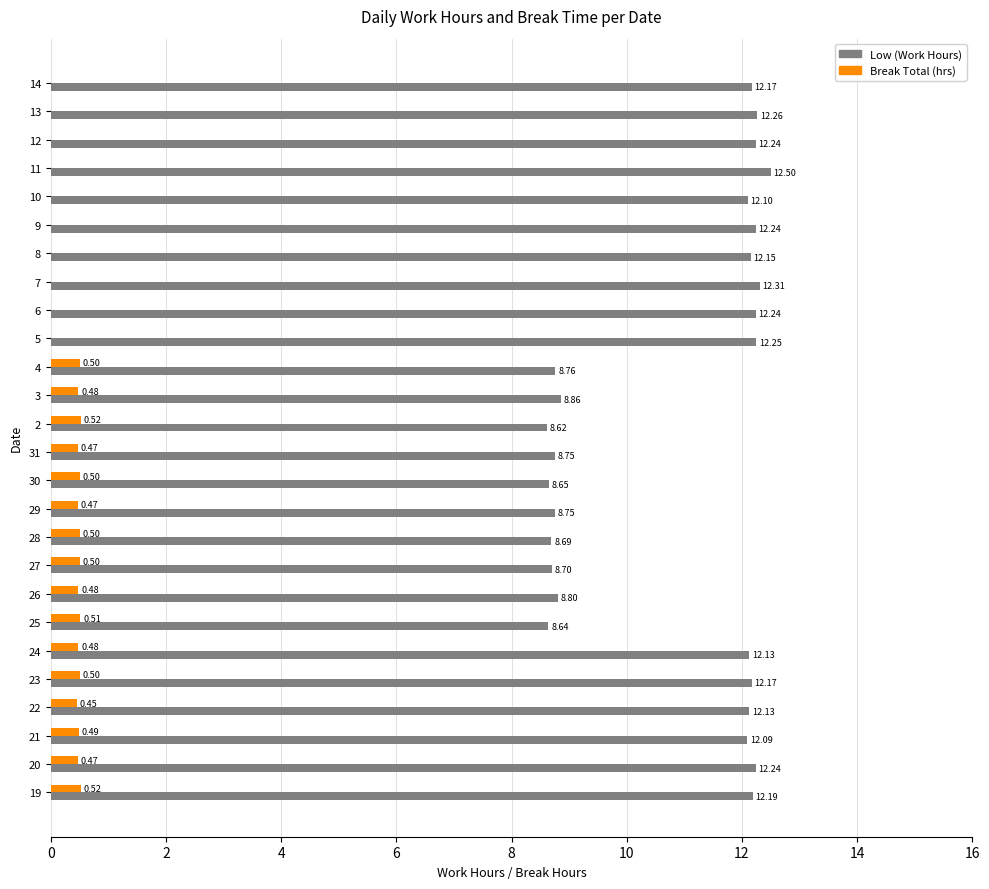

Which series changed the most between 23 and 7?

Break Total (hrs)